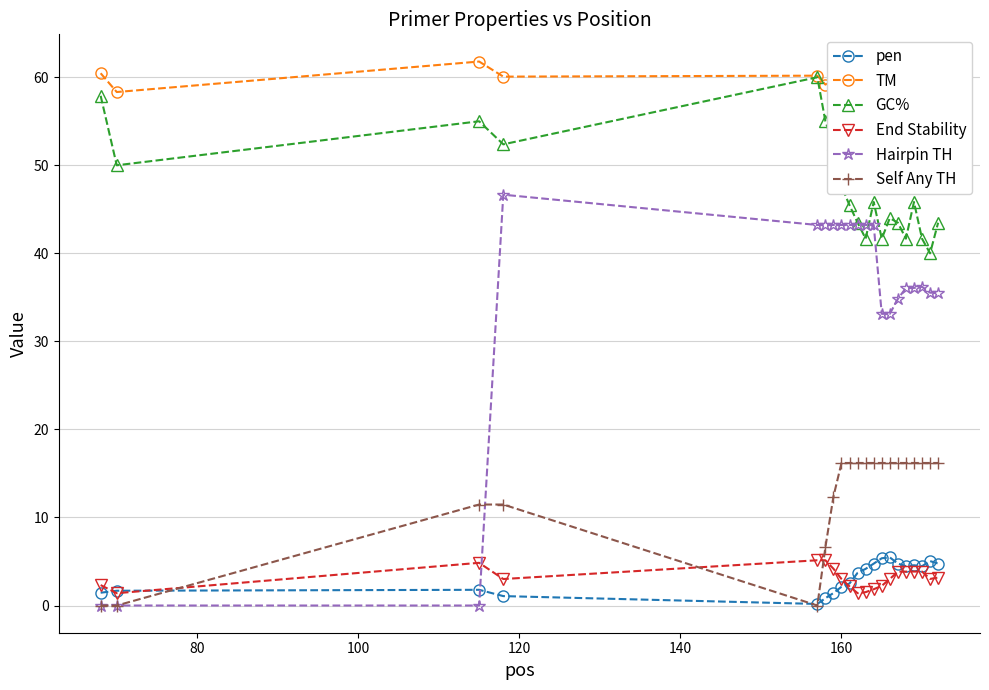

What is the highest value of the pen series?

5.5